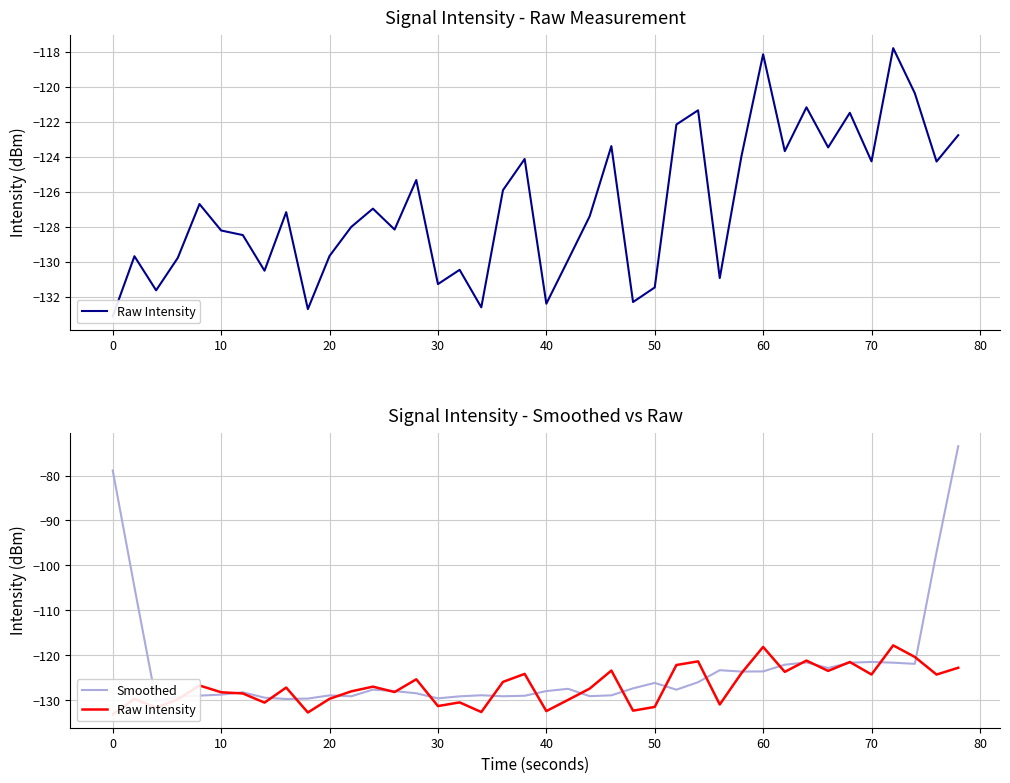

How many interior local peaks does the Smoothed series have?

9